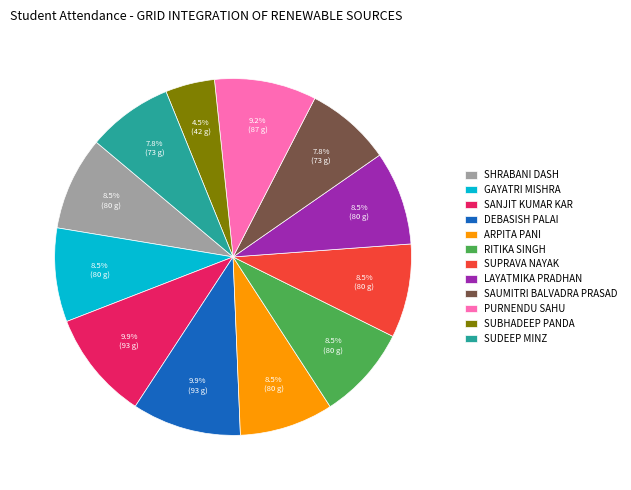

How much of the chart is everything except SUDEEP MINZ?

92.2%